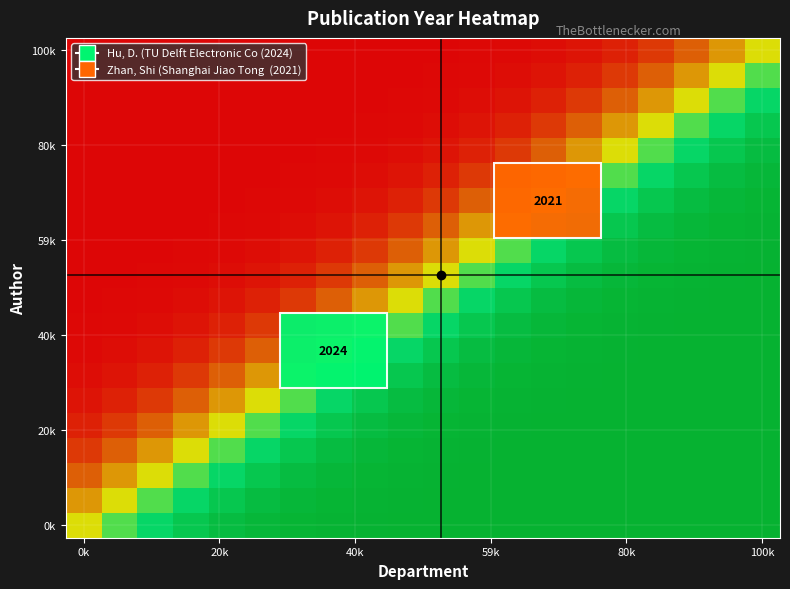

What is the difference between the highest and lowest values at 18?

0.7